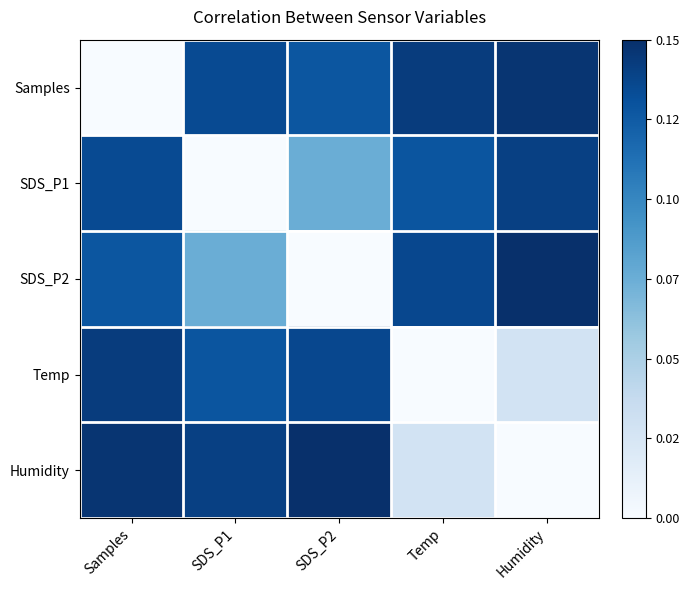

Reading left to right, transcribe all the data shown in this chart.

Samples: Samples=0.0	SDS_P1=0.1	SDS_P2=0.1	Temp=0.1	Humidity=0.1
SDS_P1: Samples=0.1	SDS_P1=0.0	SDS_P2=0.1	Temp=0.1	Humidity=0.1
SDS_P2: Samples=0.1	SDS_P1=0.1	SDS_P2=0.0	Temp=0.1	Humidity=0.1
Temp: Samples=0.1	SDS_P1=0.1	SDS_P2=0.1	Temp=0.0	Humidity=0.0
Humidity: Samples=0.1	SDS_P1=0.1	SDS_P2=0.1	Temp=0.0	Humidity=0.0